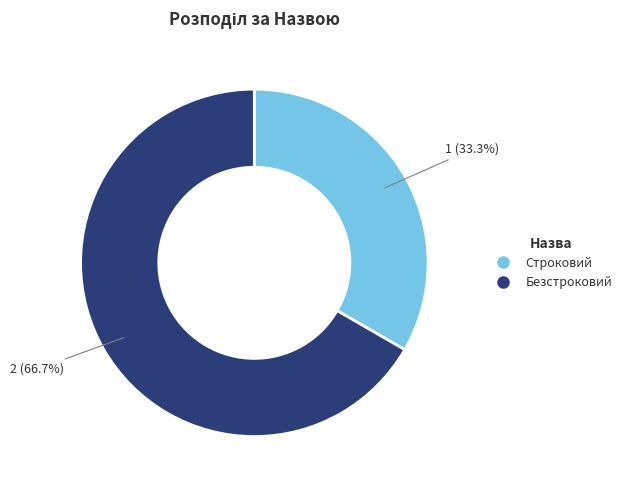

Is it true that Строковий is 27% of the pie?

False